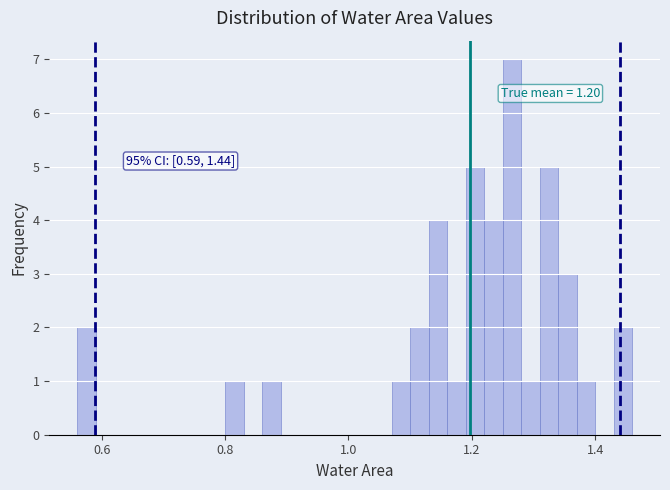

Around what value on the x-axis is the tallest bar? Give the approximate position of its centre, as read against the axis.

1.26